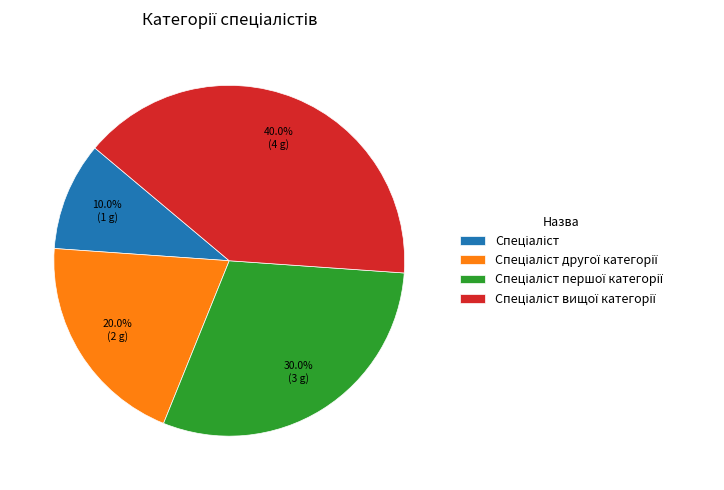

Is there any slice that represents more than half of the pie?

No